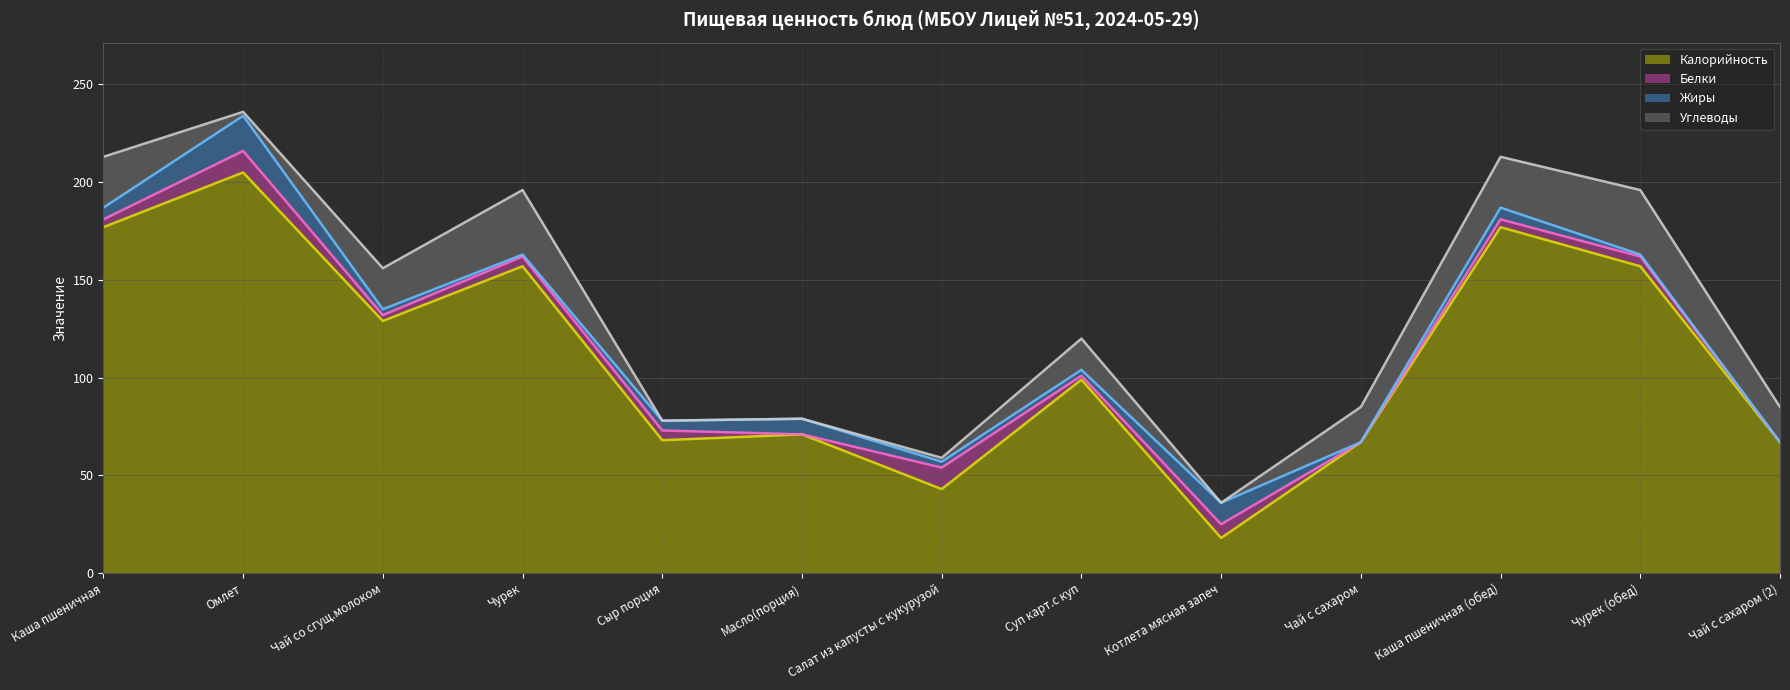

Reading left to right, transcribe all the data shown in this chart.

Калорийность: Каша пшеничная=177	Омлет=205	Чай со сгущ.молоком=129	Чурек=157	Сыр порция=68	Масло(порция)=71	Салат из капусты с кукурузой=43	Суп карт.с куп=99	Котлета мясная запеч=18	Чай с сахаром=67	Каша пшеничная (обед)=177	Чурек (обед)=157	Чай с сахаром (2)=67
Белки: Каша пшеничная=4	Омлет=11	Чай со сгущ.молоком=3	Чурек=5	Сыр порция=5	Масло(порция)=0	Салат из капусты с кукурузой=11	Суп карт.с куп=2	Котлета мясная запеч=7	Чай с сахаром=0	Каша пшеничная (обед)=4	Чурек (обед)=5	Чай с сахаром (2)=0
Жиры: Каша пшеничная=6	Омлет=18	Чай со сгущ.молоком=3	Чурек=1	Сыр порция=5	Масло(порция)=8	Салат из капусты с кукурузой=3	Суп карт.с куп=3	Котлета мясная запеч=11	Чай с сахаром=0	Каша пшеничная (обед)=6	Чурек (обед)=1	Чай с сахаром (2)=0
Углеводы: Каша пшеничная=26	Омлет=2	Чай со сгущ.молоком=21	Чурек=33	Сыр порция=0	Масло(порция)=0	Салат из капусты с кукурузой=2	Суп карт.с куп=16	Котлета мясная запеч=0	Чай с сахаром=18	Каша пшеничная (обед)=26	Чурек (обед)=33	Чай с сахаром (2)=18